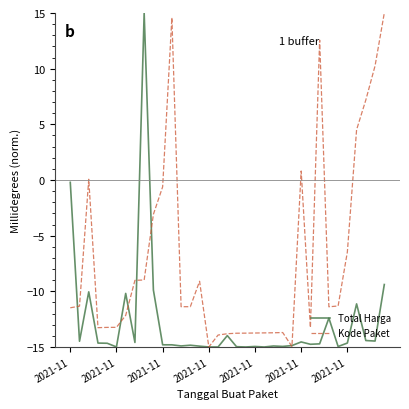

What is the highest value of the Kode Paket series?

15.0